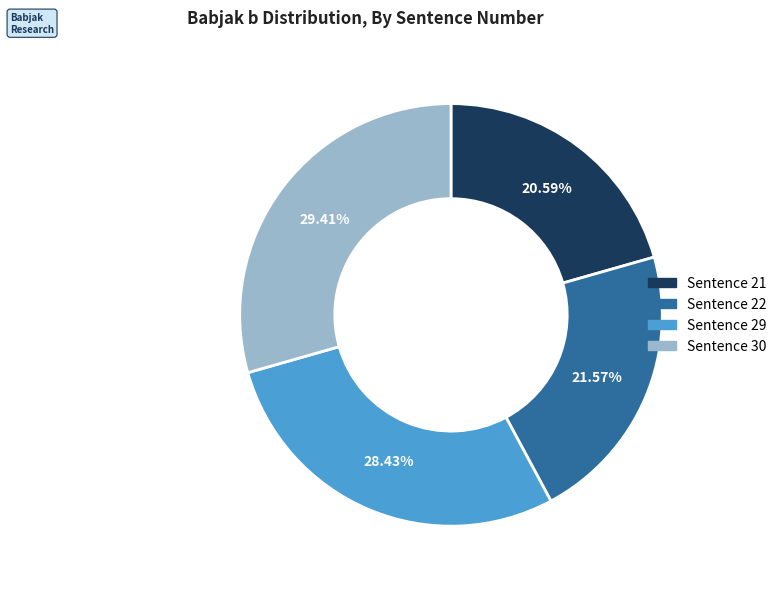

Is there any slice that represents more than half of the pie?

No